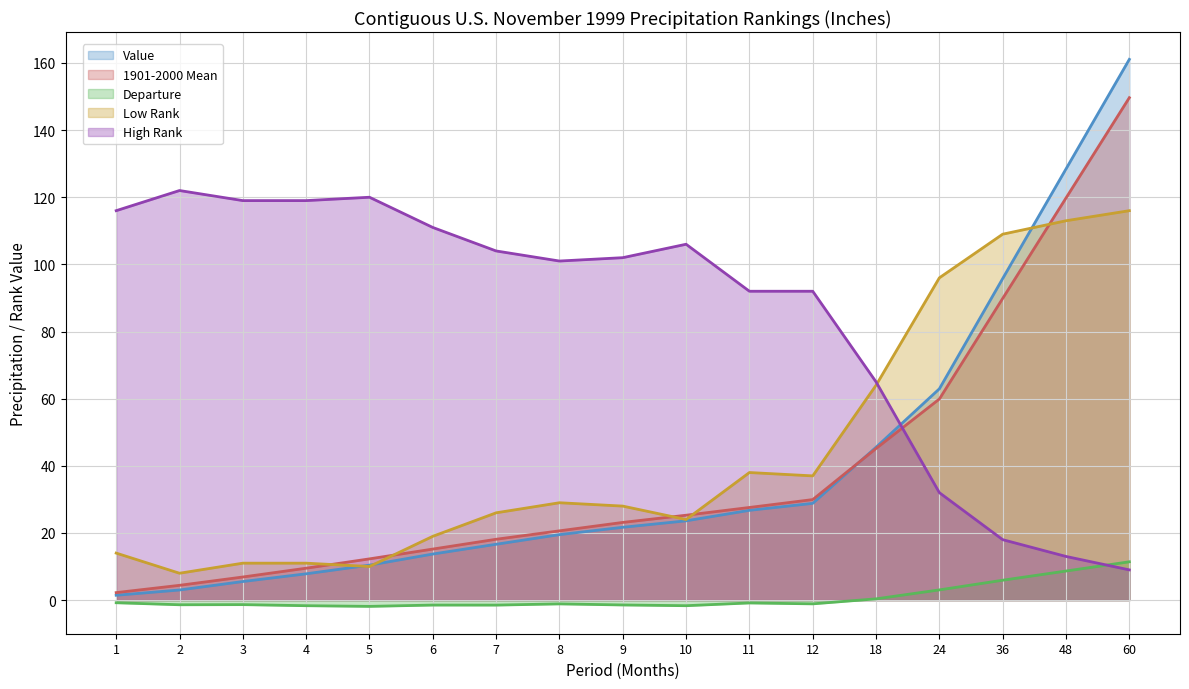

Rank the categories by Departure value from highest to lowest.

60, 48, 36, 24, 18, 1, 11, 12, 8, 3, 2, 9, 6, 7, 4, 10, 5